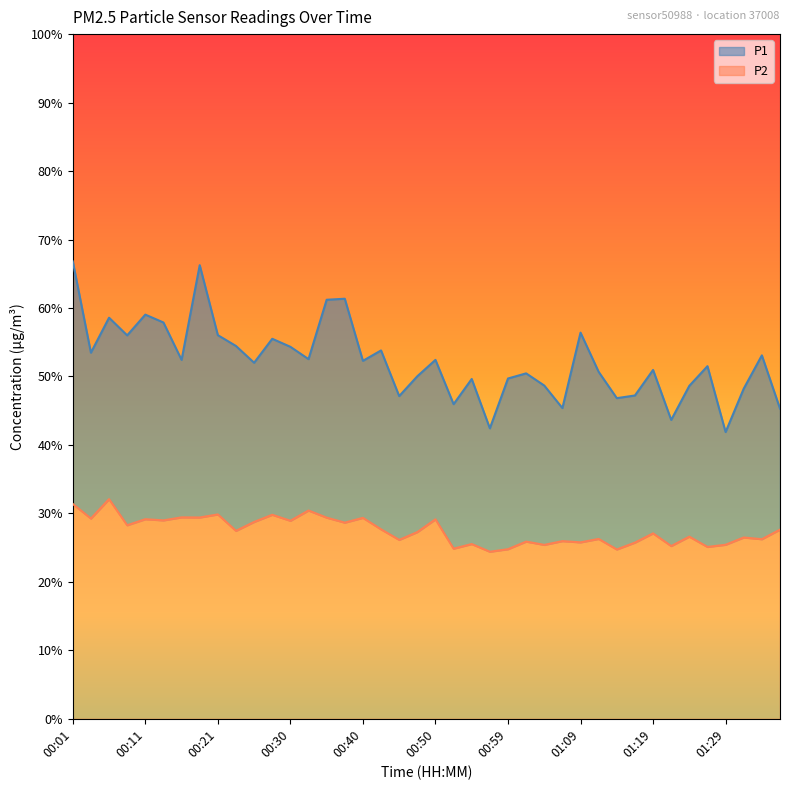

Reading right to left, extract all data points from this chart.

P1: 45.3	53.1	48.2	41.9	51.5	48.6	43.6	51.0	47.2	46.8	50.7	56.4	45.4	48.7	50.5	49.7	42.4	49.6	46.0	52.4	50.0	47.1	53.8	52.3	61.4	61.2	52.5	54.3	55.5	52.0	54.5	56.0	66.2	52.4	57.9	59.0	56.0	58.6	53.5	66.8
P2: 27.6	26.2	26.5	25.4	25.1	26.6	25.2	27.1	25.7	24.7	26.3	25.8	25.9	25.4	25.9	24.8	24.4	25.5	24.9	29.1	27.3	26.1	27.7	29.4	28.6	29.4	30.4	28.9	29.8	28.8	27.4	29.9	29.4	29.4	29.0	29.1	28.3	32.1	29.2	31.4